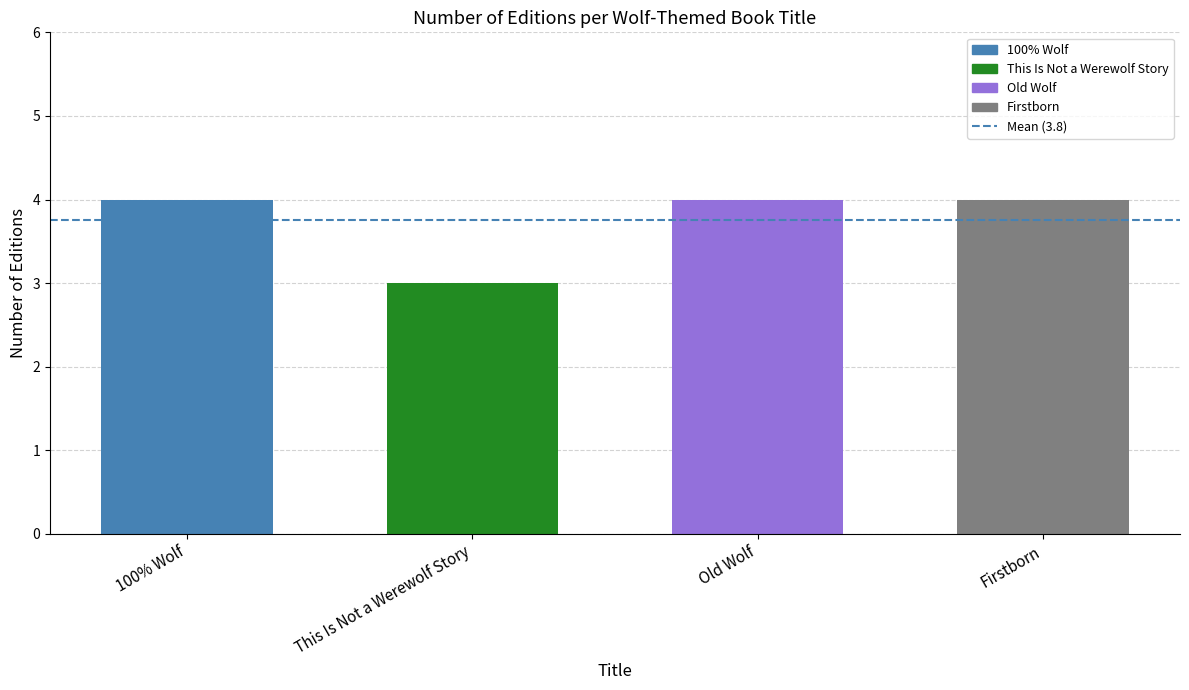

The value at 100% Wolf is 6. True or false?

False